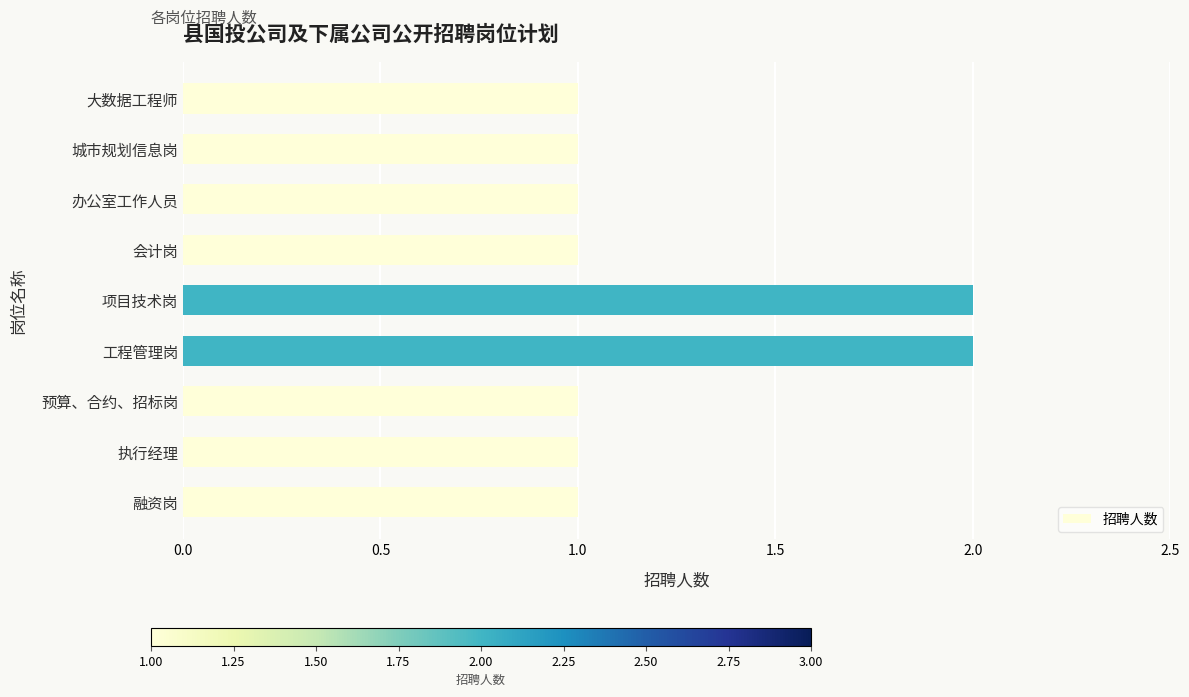

Does the chart contain any negative values?

No